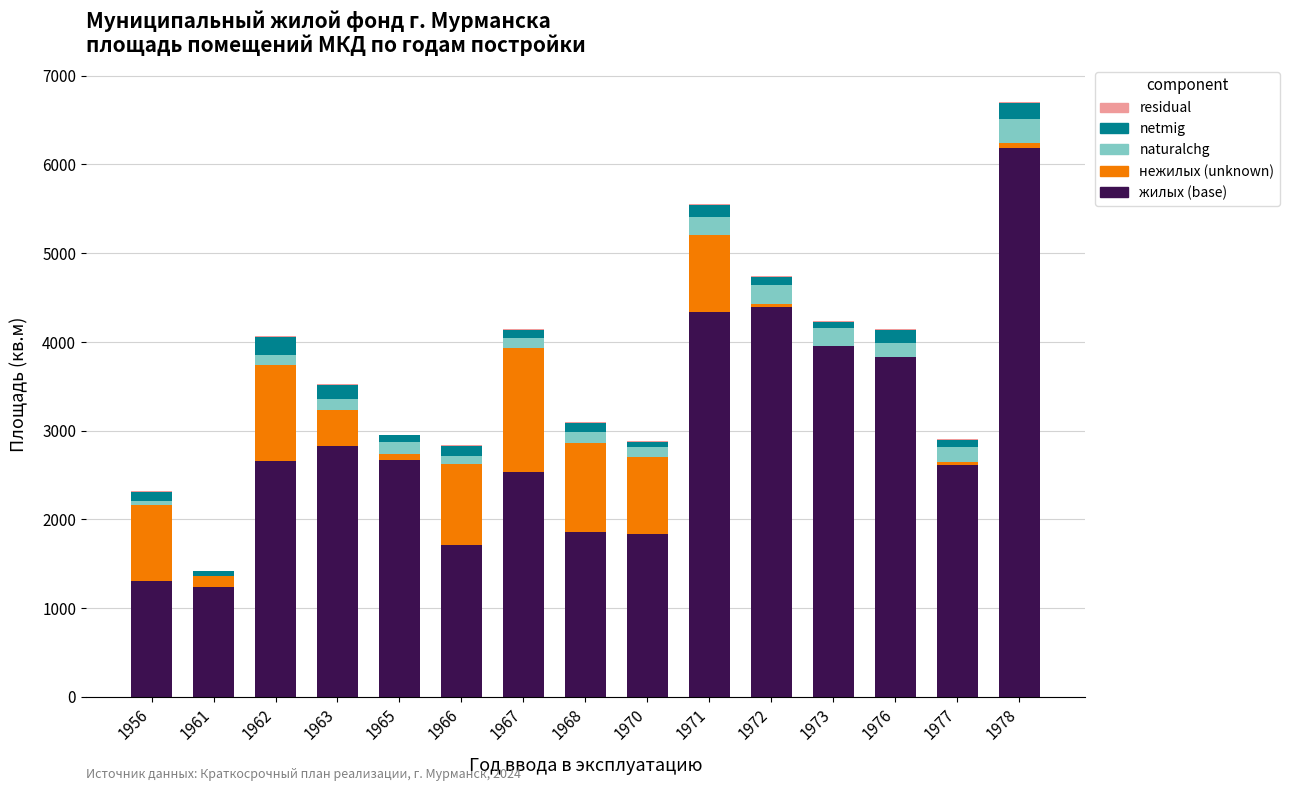

At which category is the sum across all series the highest?

1978